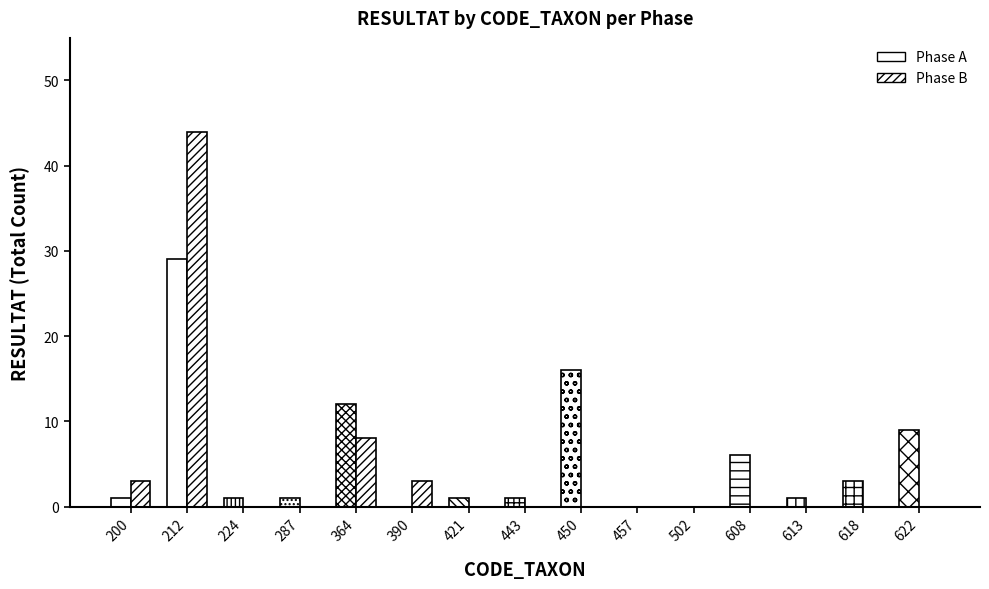

Reading right to left, transcribe all the data shown in this chart.

Phase A: 622=9	618=3	613=1	608=6	502=0	457=0	450=16	443=1	421=1	390=0	364=12	287=1	224=1	212=29	200=1
Phase B: 622=0	618=0	613=0	608=0	502=0	457=0	450=0	443=0	421=0	390=3	364=8	287=0	224=0	212=44	200=3